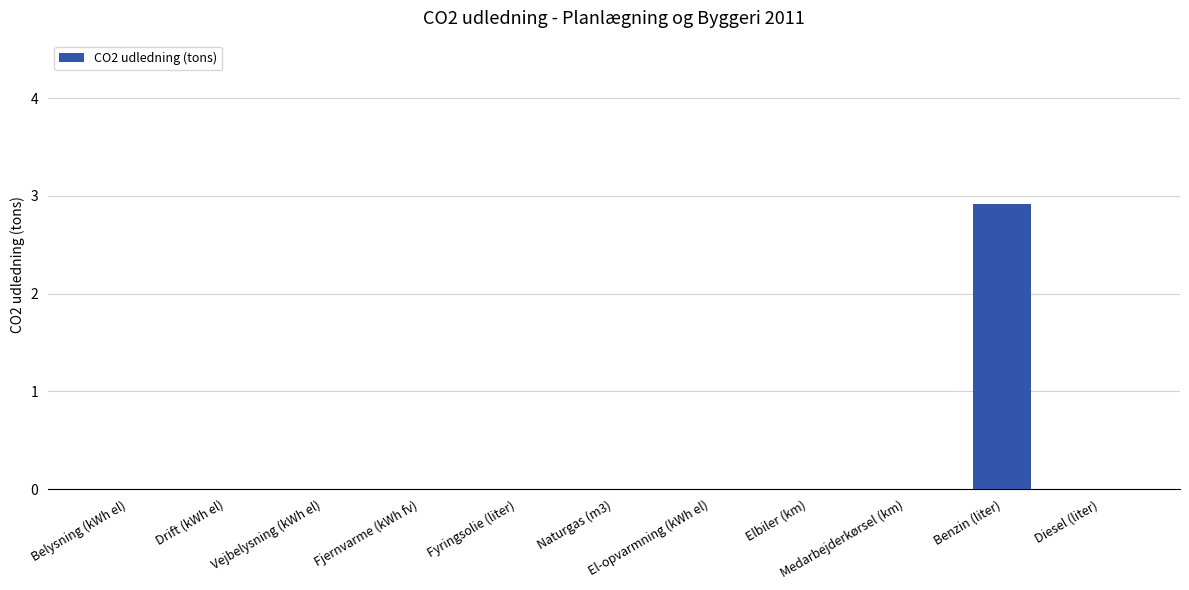

True or false: the data shows 0.0 at Medarbejderkørsel (km).

True